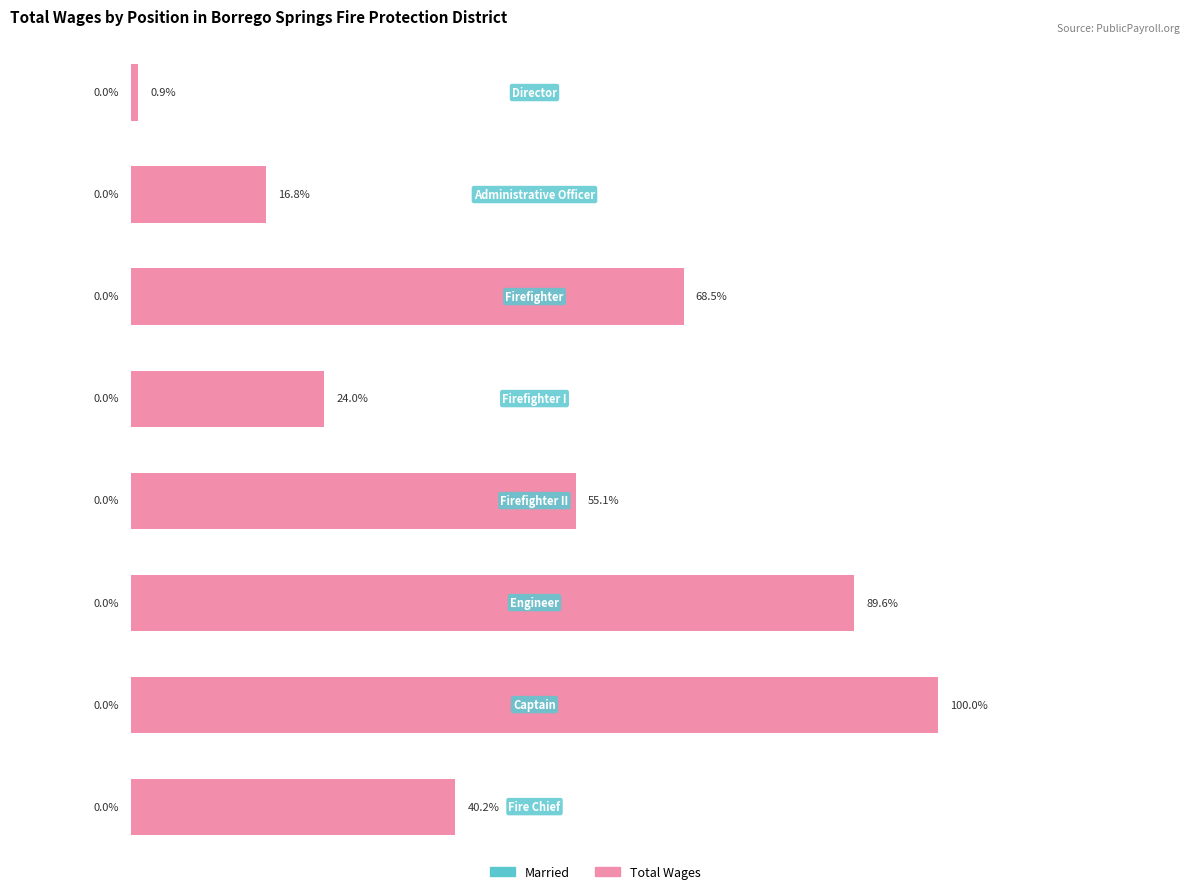

Are the bars horizontal?

Yes